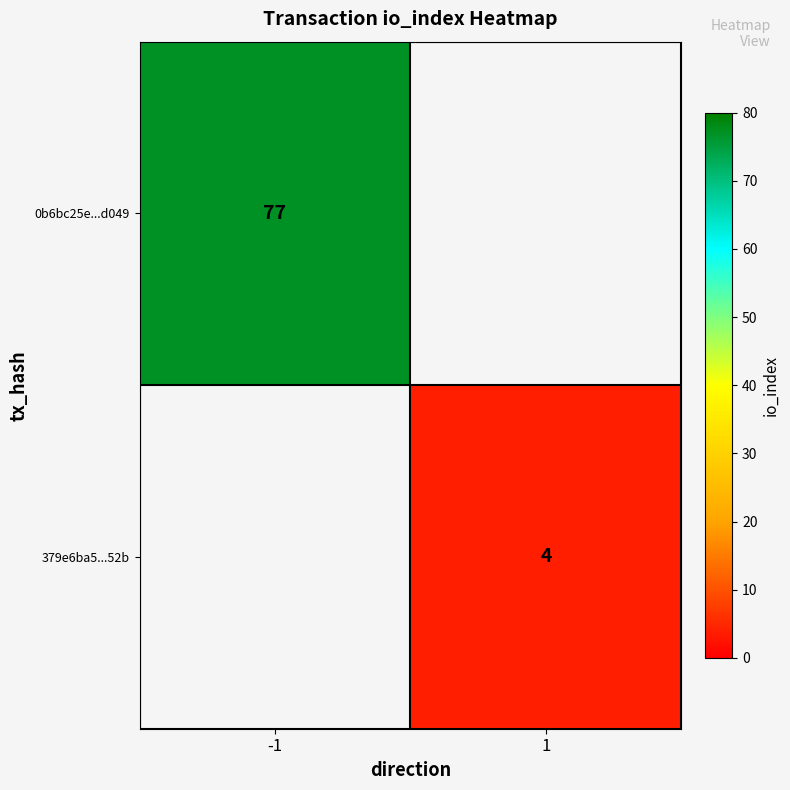

Which label corresponds to the smallest value in the chart?

1